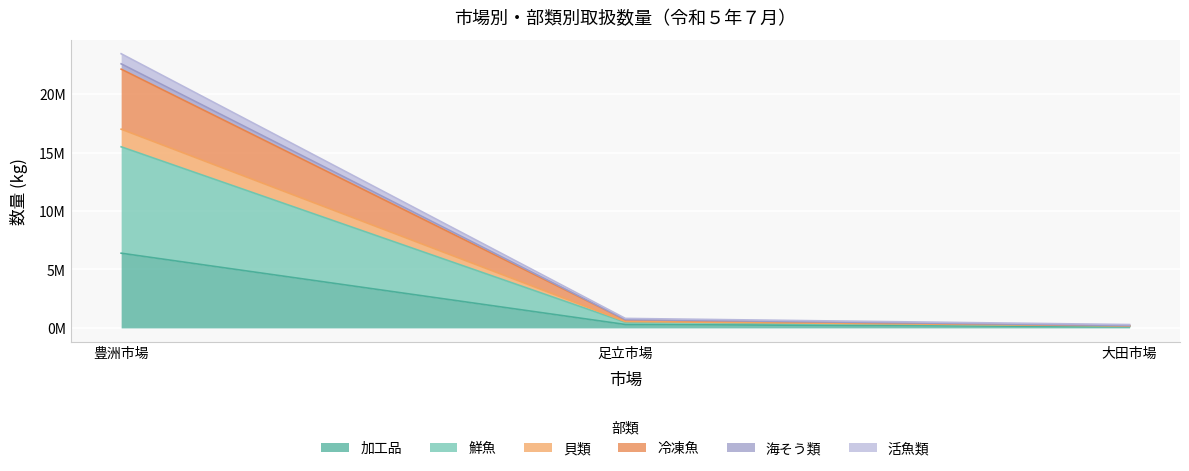

At which label does 鮮魚 reach its minimum?

大田市場